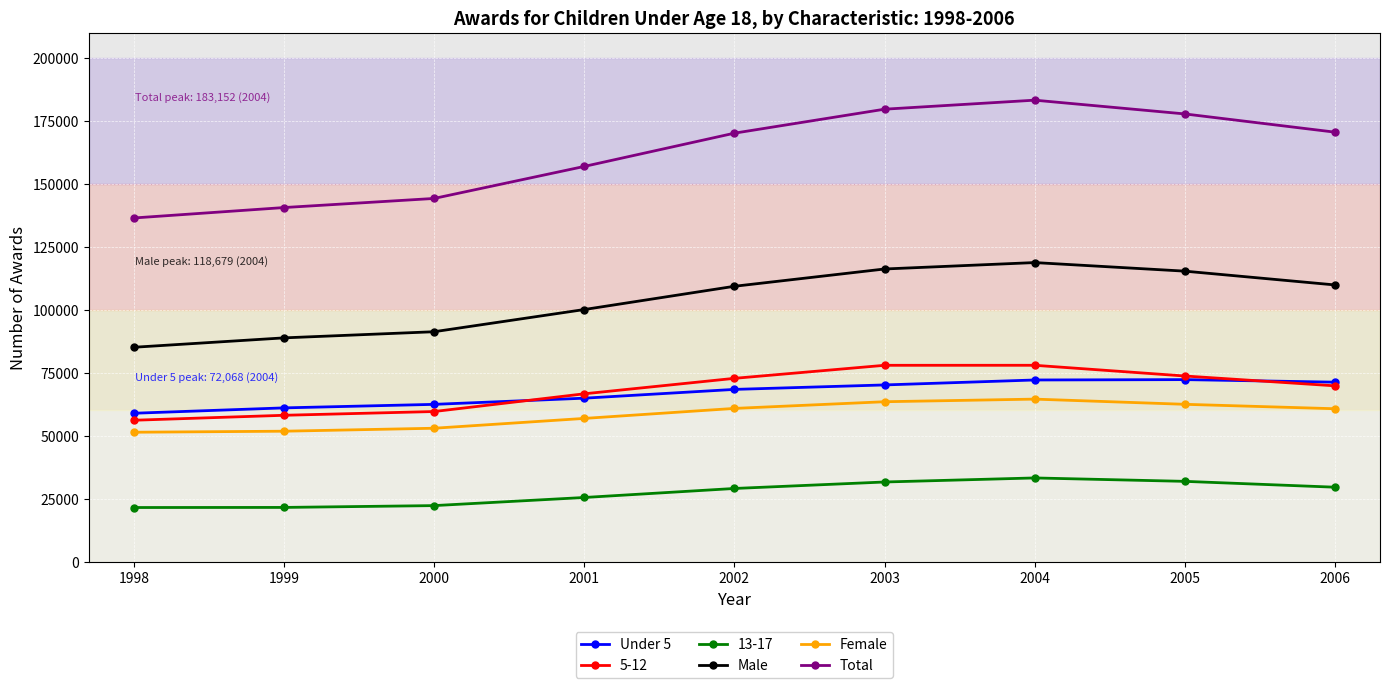

What is the value of the Total point at the 2nd from the left?

140520